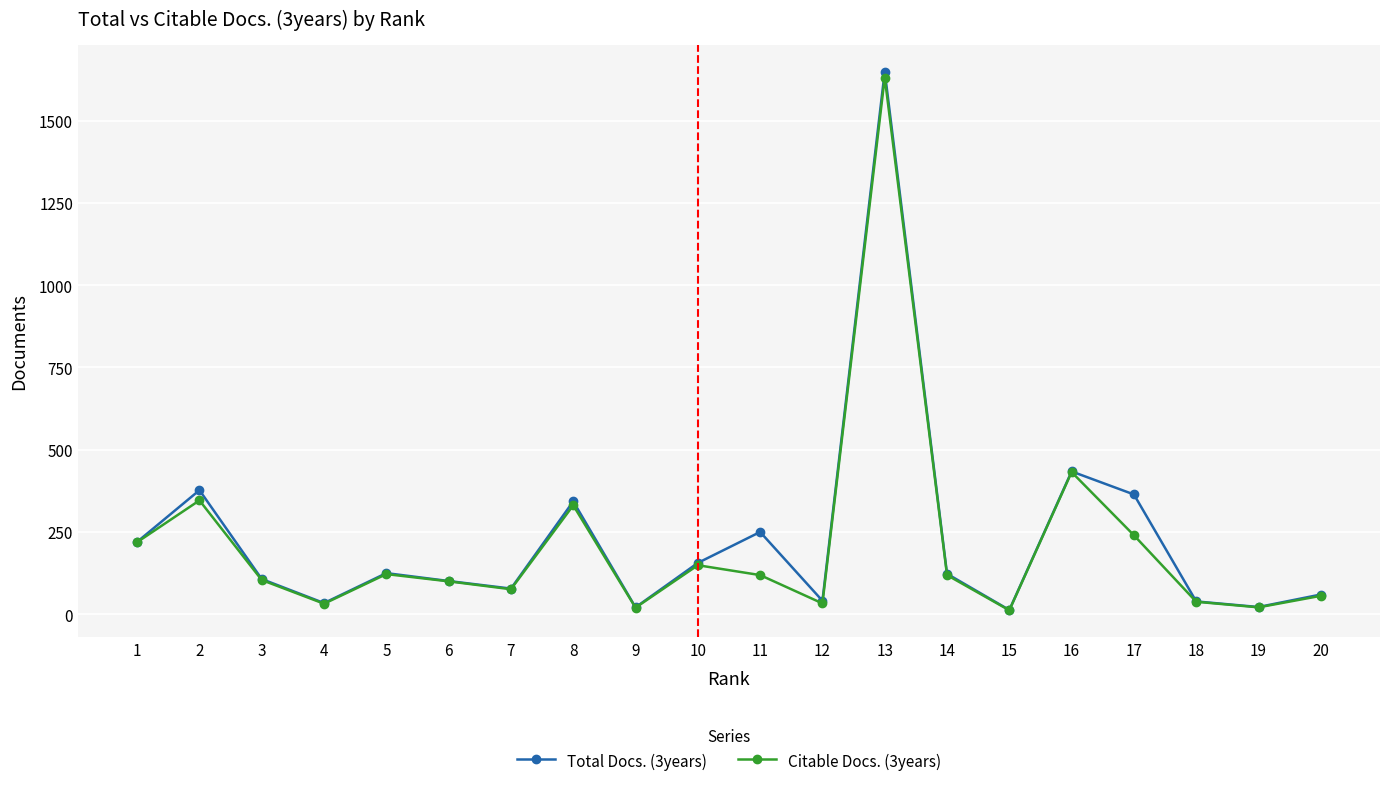

What is the value of the Total Docs. (3years) point at the 20th from the left?

60